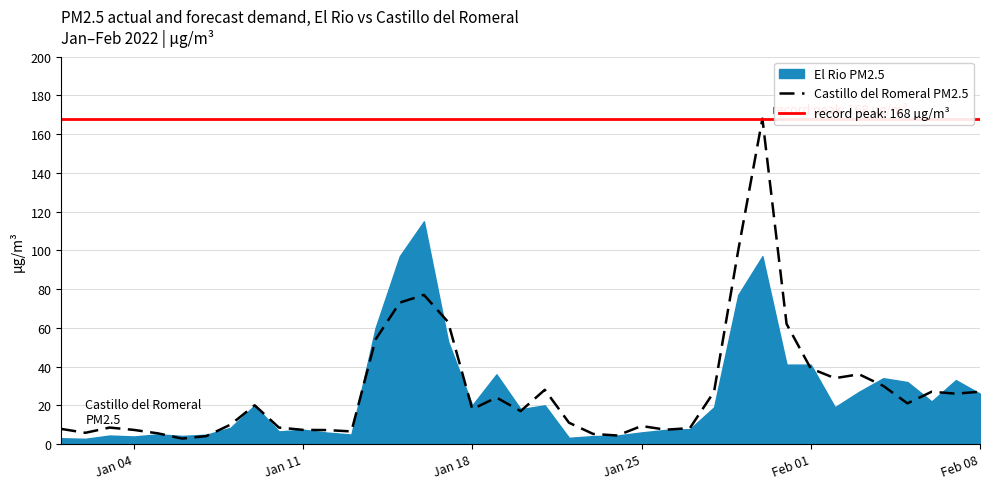

True or false: Castillo del Romeral PM2.5 has a value of 7.3 at Jan 04.

True